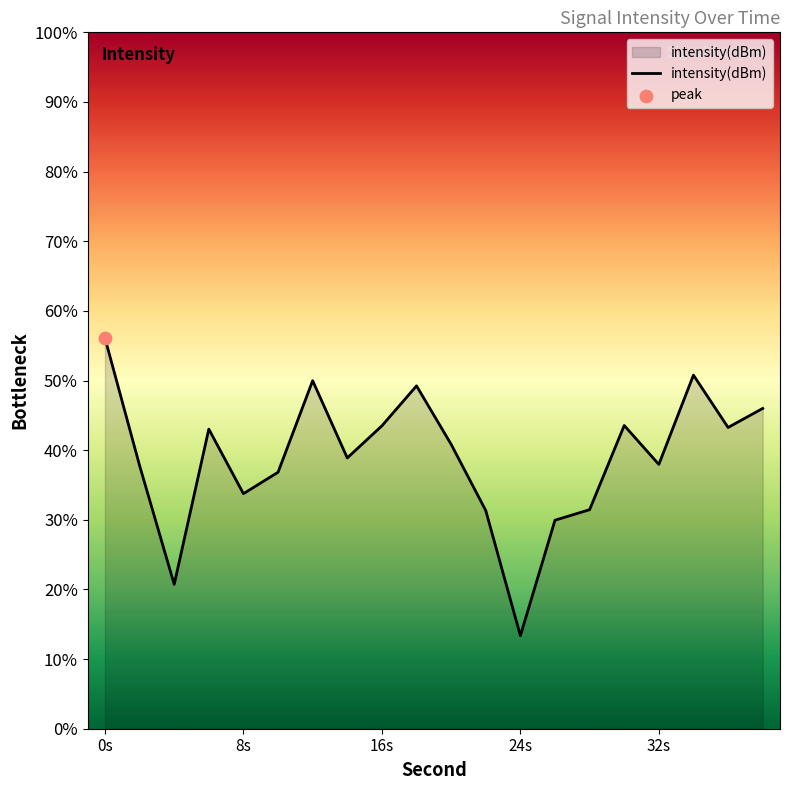

Between 30 and 34, which is larger?

34